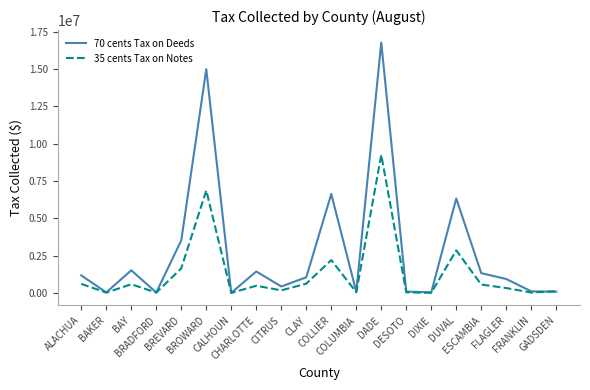

What is the approximate value of 35 cents Tax on Notes at GADSDEN?

122346.4